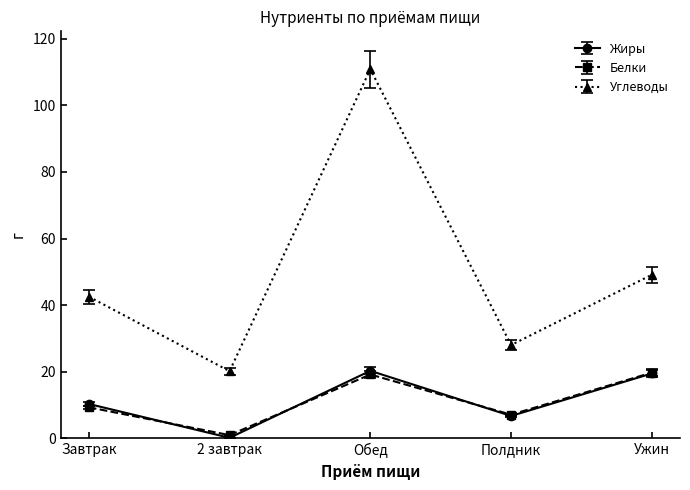

Where is the first local maximum for Белки?

Обед